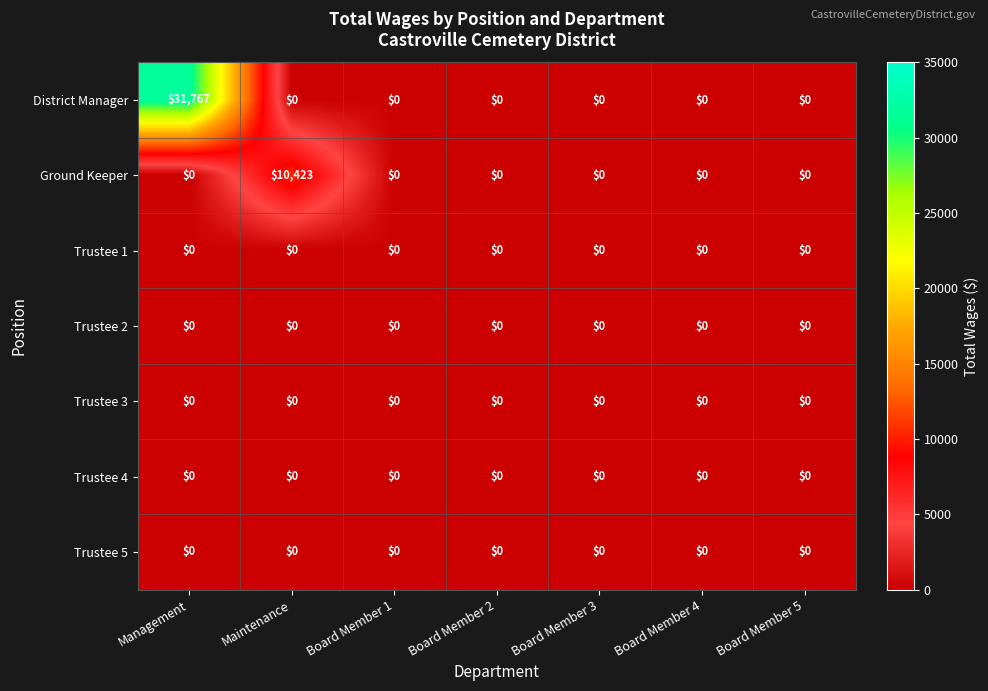

What is the total value across all series at Maintenance?

10423